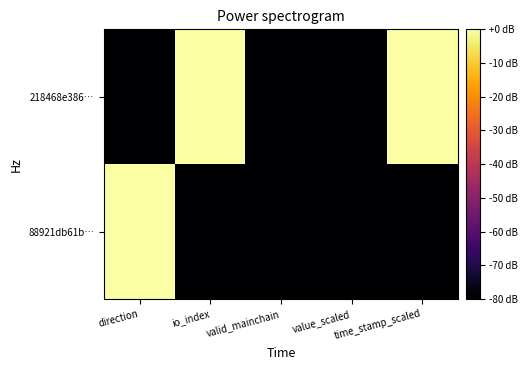

At which category is the sum across all series the highest?

direction